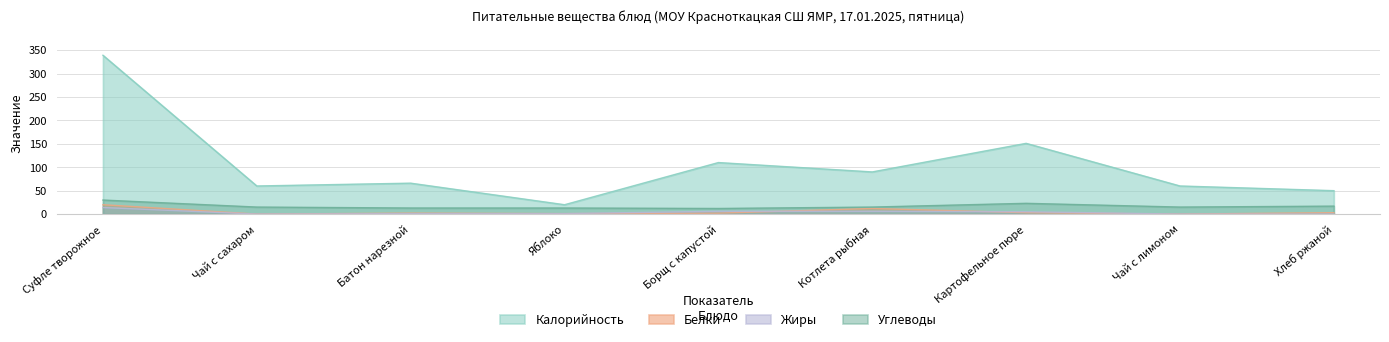

List the labels in order of Калорийность value, largest first.

Суфле творожное, Картофельное пюре, Борщ с капустой, Котлета рыбная, Батон нарезной, Чай с сахаром, Чай с лимоном, Хлеб ржаной, Яблоко